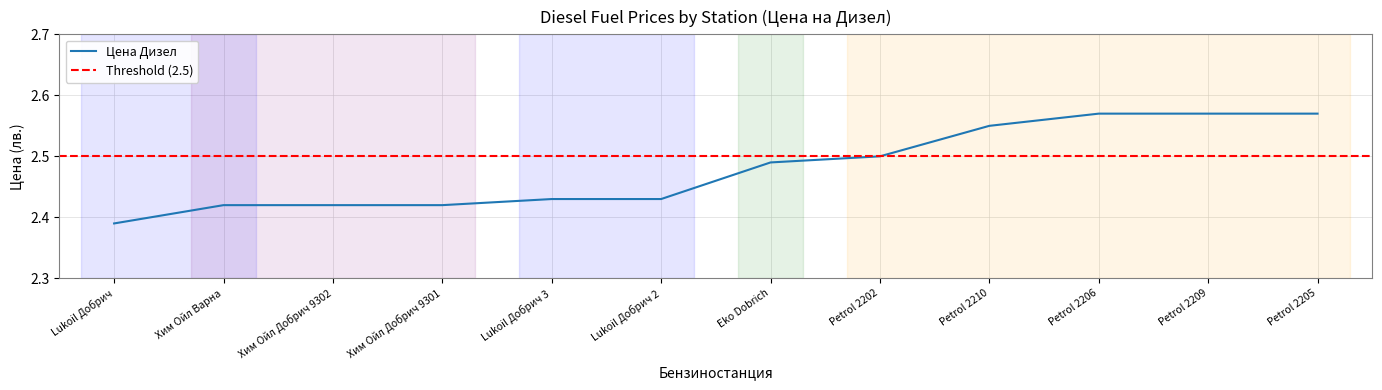

Is it true that Цена Дизел equals 1.2 at Petrol 2202?

False